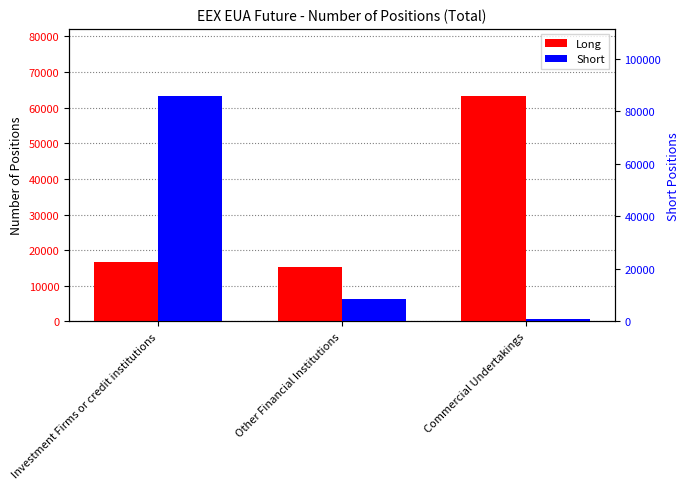

Between Investment Firms or credit institutions and Other Financial Institutions, which series saw the biggest shift?

Short